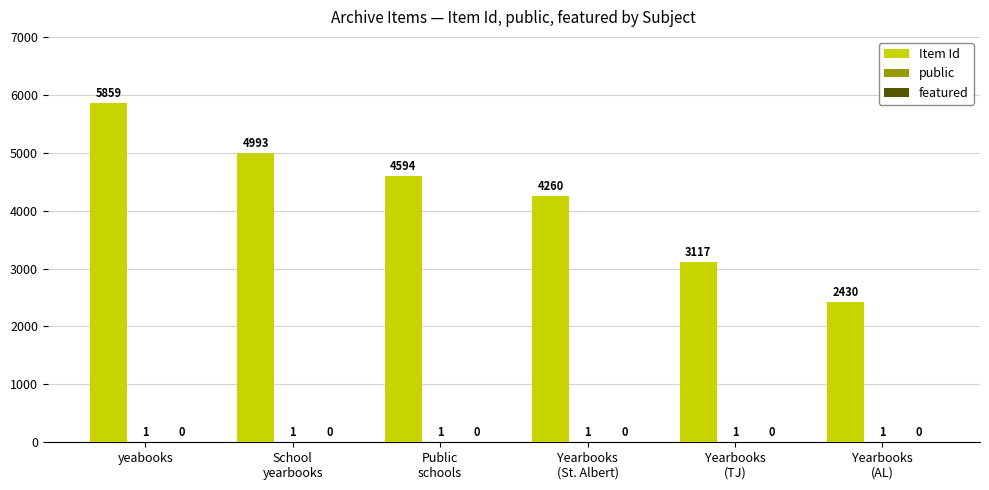

At which label does Item Id first exceed 4594?

yeabooks